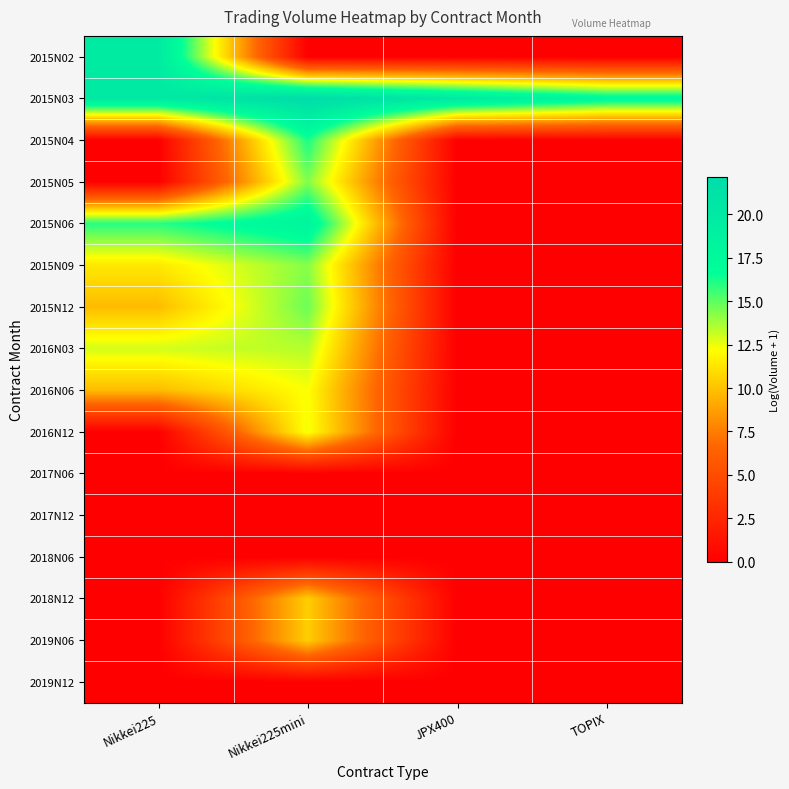

Reading left to right, list all the values displayed in this chart.

2015N02: Nikkei225=19.7	Nikkei225mini=0.0	JPX400=0.0	TOPIX=0.0
2015N03: Nikkei225=20.0	Nikkei225mini=22.2	JPX400=19.9	TOPIX=17.6
2015N04: Nikkei225=0.0	Nikkei225mini=16.2	JPX400=0.0	TOPIX=0.0
2015N05: Nikkei225=0.0	Nikkei225mini=14.4	JPX400=0.0	TOPIX=0.0
2015N06: Nikkei225=16.0	Nikkei225mini=18.2	JPX400=0.0	TOPIX=0.0
2015N09: Nikkei225=11.4	Nikkei225mini=14.3	JPX400=0.0	TOPIX=0.0
2015N12: Nikkei225=9.8	Nikkei225mini=14.7	JPX400=0.0	TOPIX=0.0
2016N03: Nikkei225=13.0	Nikkei225mini=13.5	JPX400=0.0	TOPIX=0.0
2016N06: Nikkei225=9.8	Nikkei225mini=12.3	JPX400=0.0	TOPIX=0.0
2016N12: Nikkei225=0.0	Nikkei225mini=12.4	JPX400=0.0	TOPIX=0.0
2017N06: Nikkei225=0.0	Nikkei225mini=0.0	JPX400=0.0	TOPIX=0.0
2017N12: Nikkei225=0.0	Nikkei225mini=0.0	JPX400=0.0	TOPIX=0.0
2018N06: Nikkei225=0.0	Nikkei225mini=0.0	JPX400=0.0	TOPIX=0.0
2018N12: Nikkei225=0.0	Nikkei225mini=10.4	JPX400=0.0	TOPIX=0.0
2019N06: Nikkei225=0.0	Nikkei225mini=10.4	JPX400=0.0	TOPIX=0.0
2019N12: Nikkei225=0.0	Nikkei225mini=0.0	JPX400=0.0	TOPIX=0.0